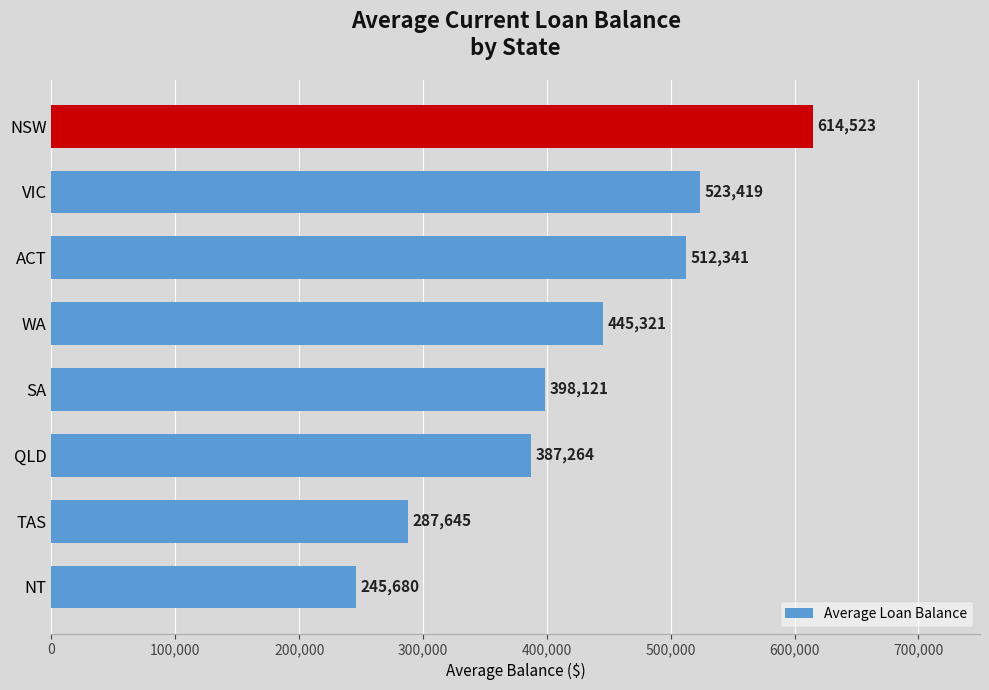

List the labels in order of value, largest first.

NSW, VIC, ACT, WA, SA, QLD, TAS, NT